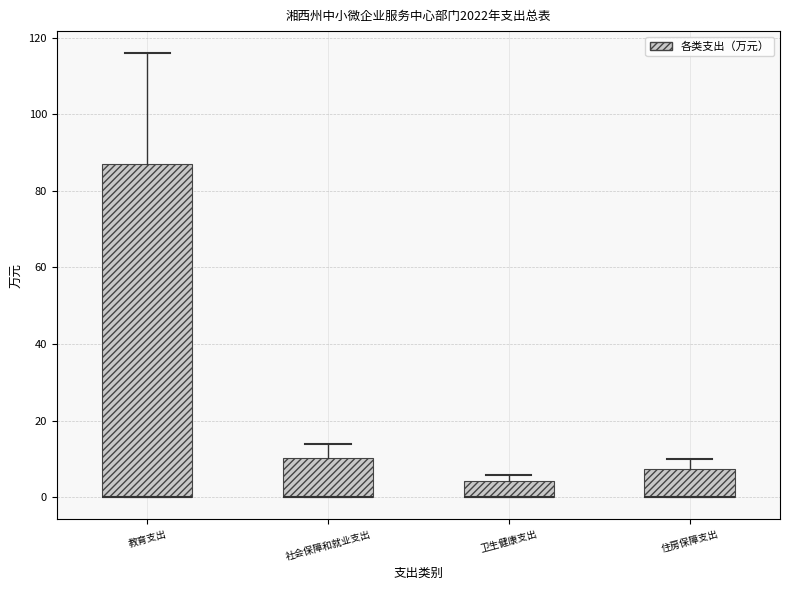

Comparing the boxes themselves (not the whiskers), which one is the tallest?

教育支出